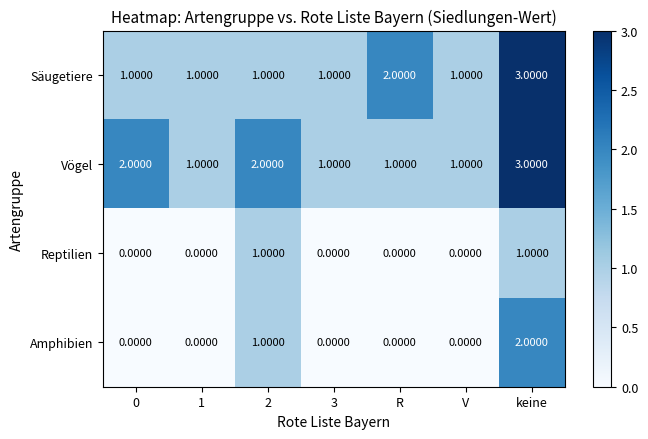

What is the sum of all Säugetiere values?

10